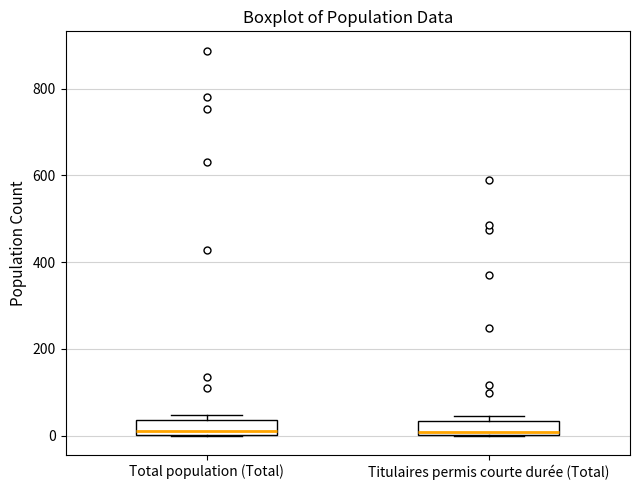

Where is the upper edge of the box for Titulaires permis courte durée (Total) on the y-axis? The values are not printed on the chart, so give them approximately, as read against the axis.

40